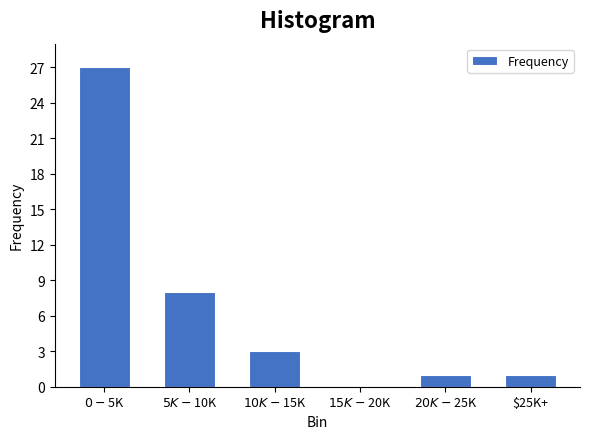

What is the greatest value displayed?

27